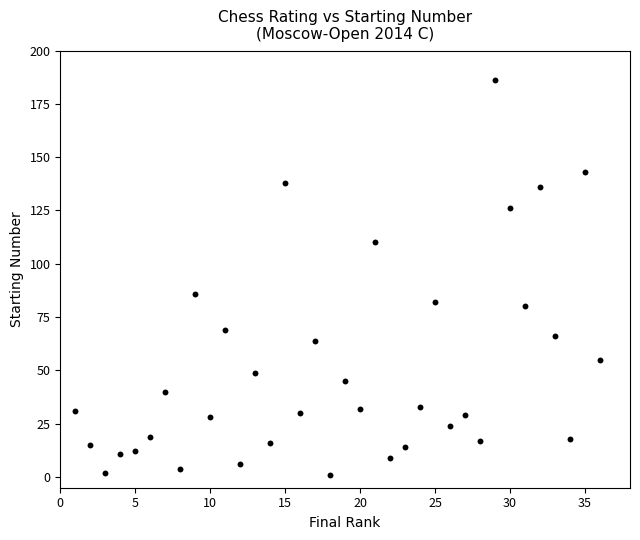

What Y value in the scatter plot is closest to 93?

86